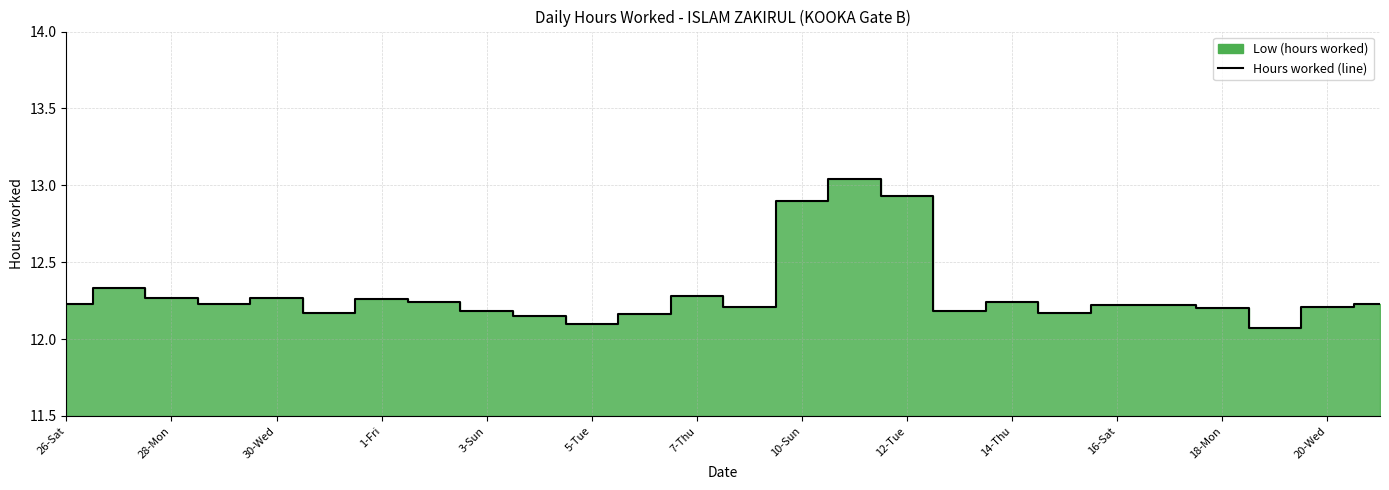

What is the sum of the values at 26-Sat and 23?

24.3